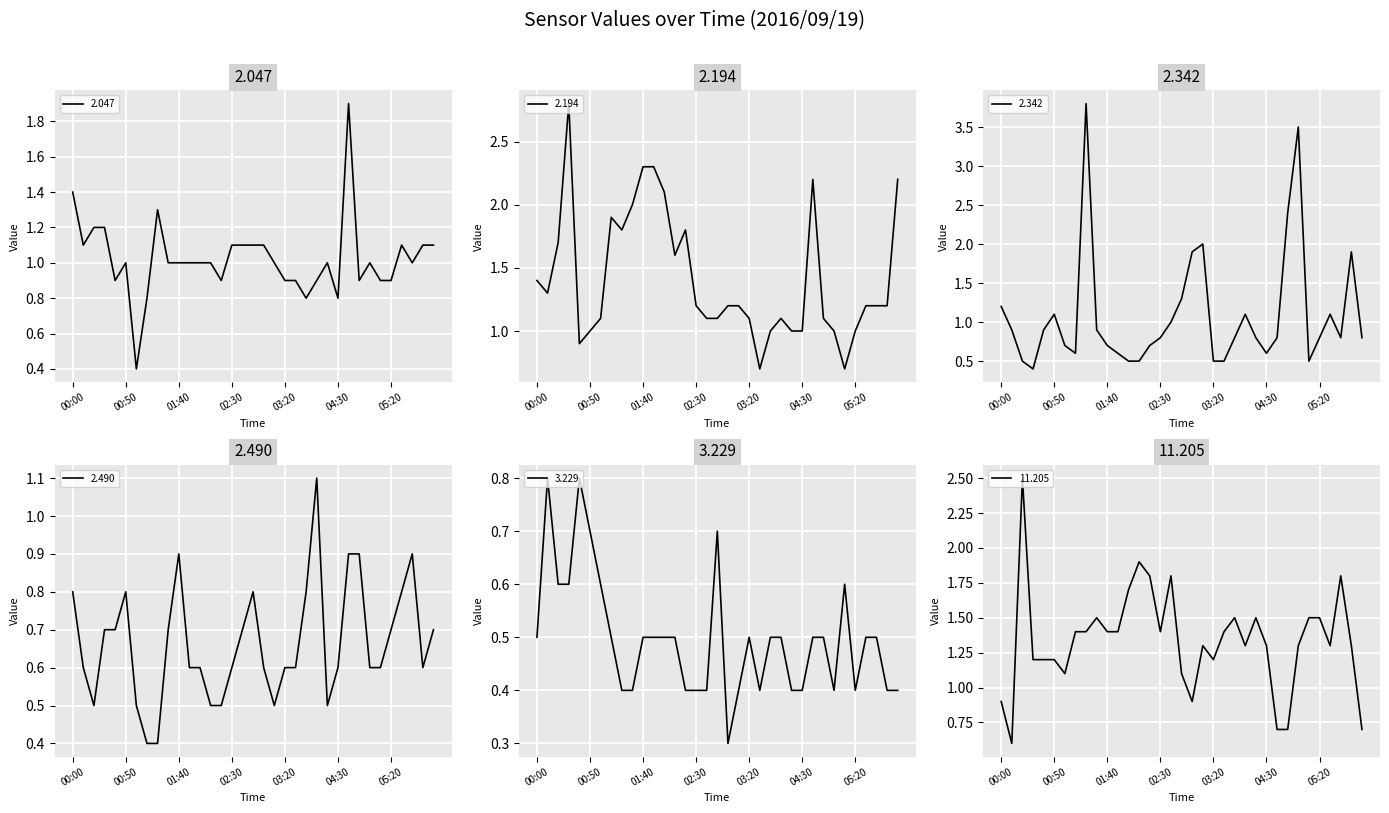

True or false: 2.342 has more than 1 points higher than both neighbors.

True